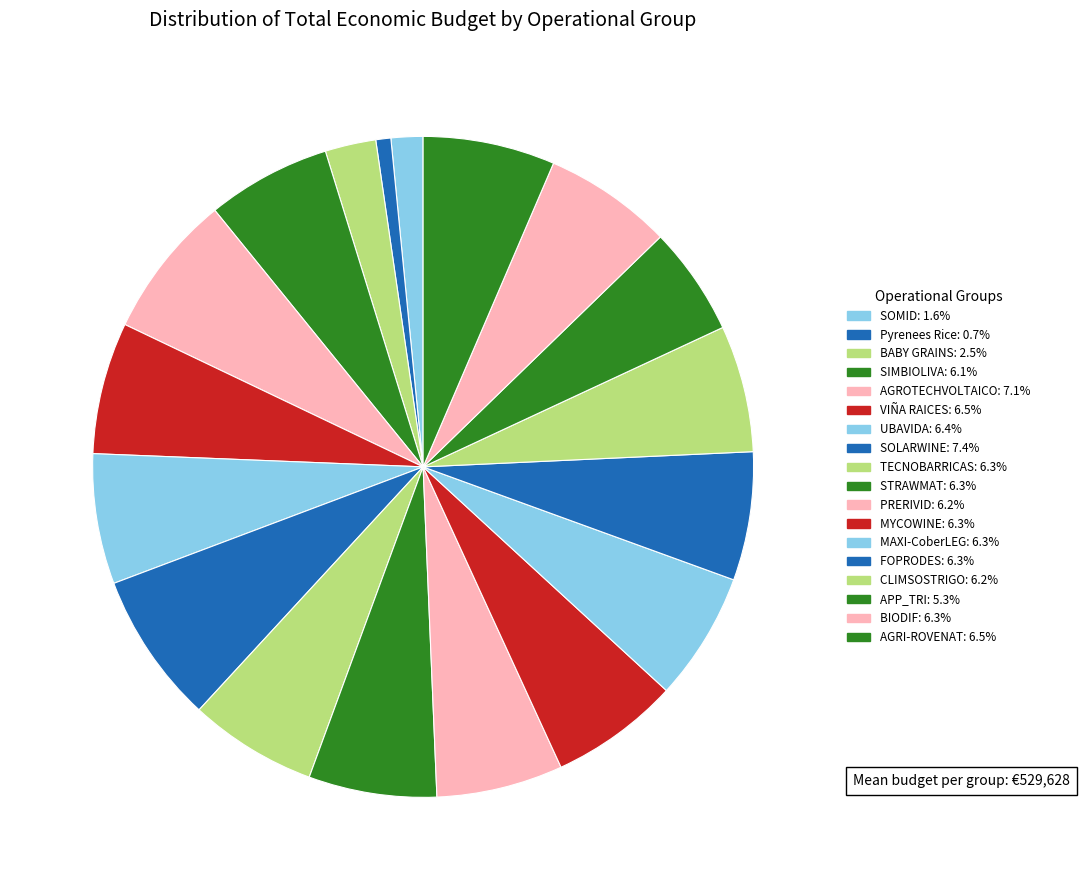

What percentage is the APP_TRI slice, to the nearest percent?

5%